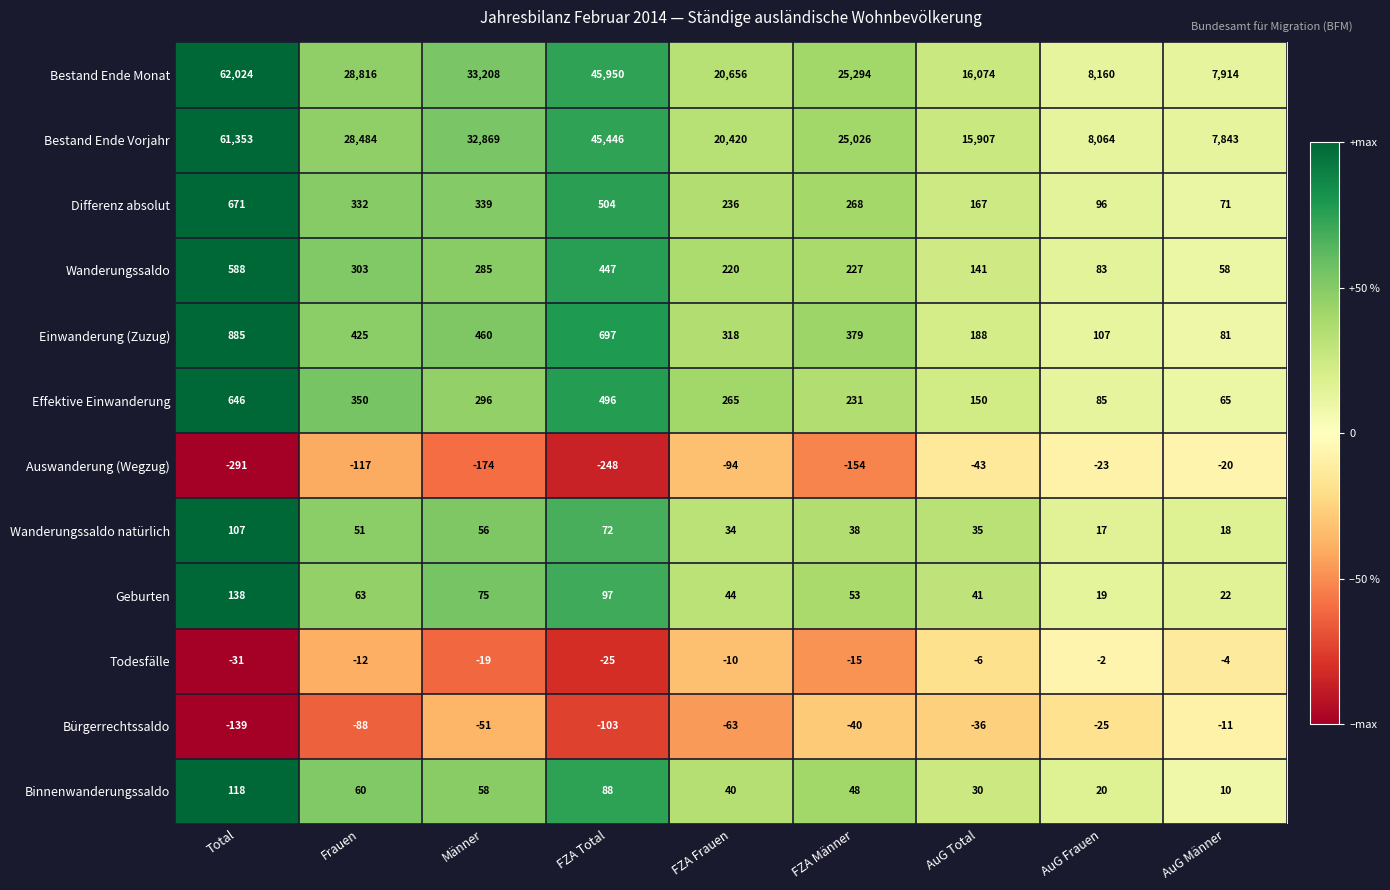

At FZA Männer, list the series in order from smallest to largest.

Auswanderung (Wegzug), Bürgerrechtssaldo, Todesfälle, Wanderungssaldo natürlich, Binnenwanderungssaldo, Geburten, Wanderungssaldo, Effektive Einwanderung, Differenz absolut, Einwanderung (Zuzug), Bestand Ende Vorjahr, Bestand Ende Monat